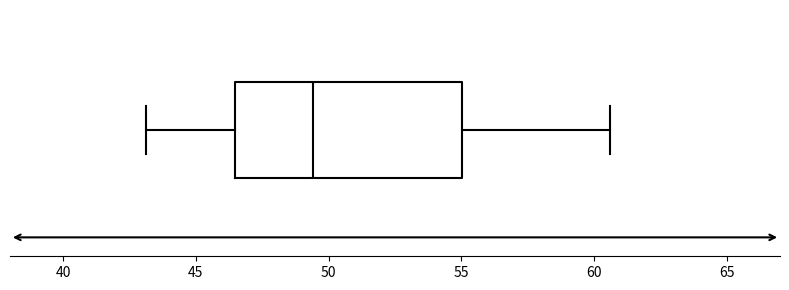

Where does the right whisker of the box end on the x-axis? The values are not printed on the chart, so give them approximately, as read against the axis.

60.5